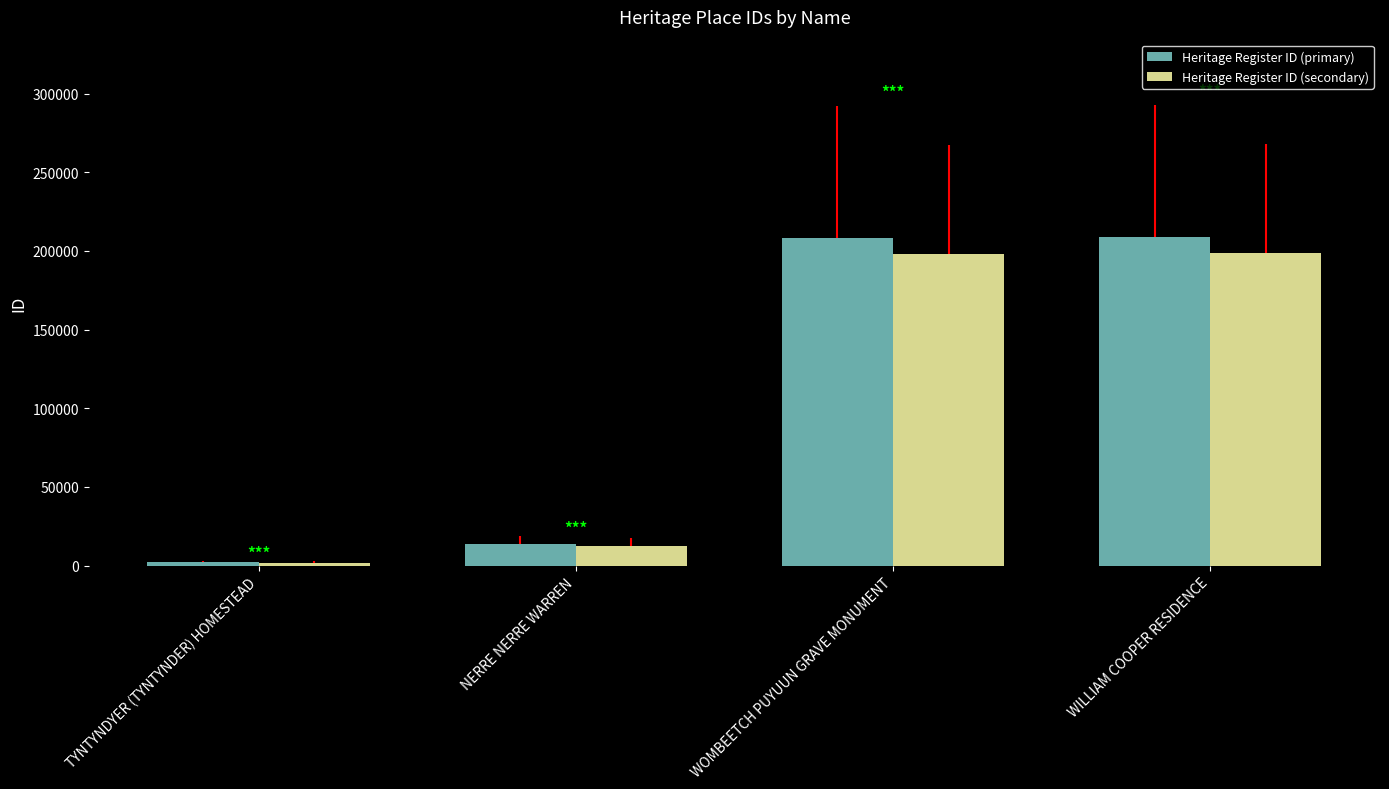

The value of Heritage Register ID (secondary) at NERRE NERRE WARREN is 2704.8. True or false?

False